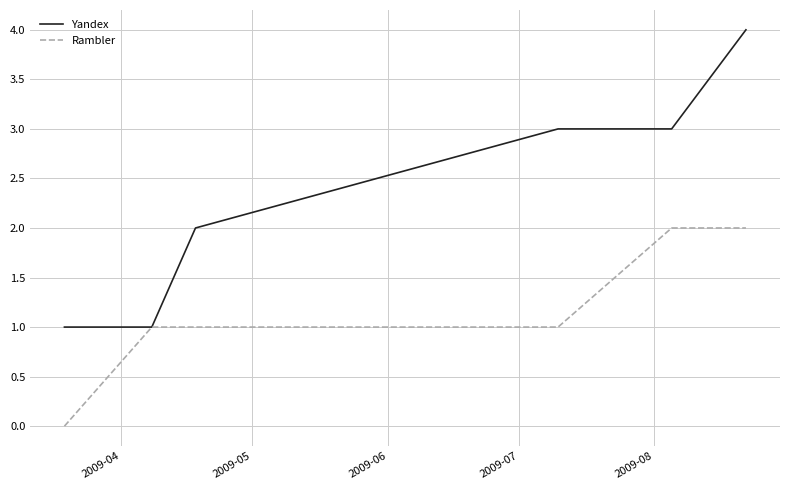

What are all the series names shown in the legend?

Yandex, Rambler